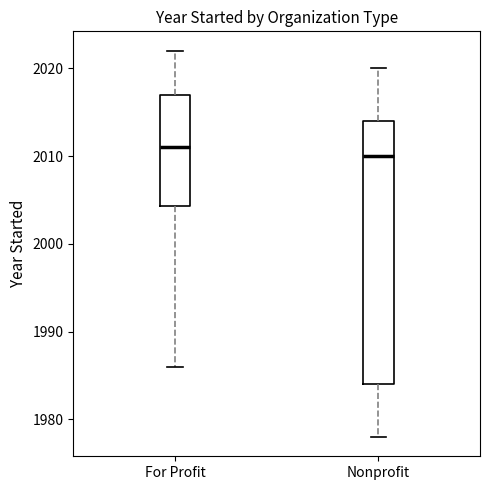

Where does the lower whisker of the box for Nonprofit end on the y-axis? The values are not printed on the chart, so give them approximately, as read against the axis.

1978